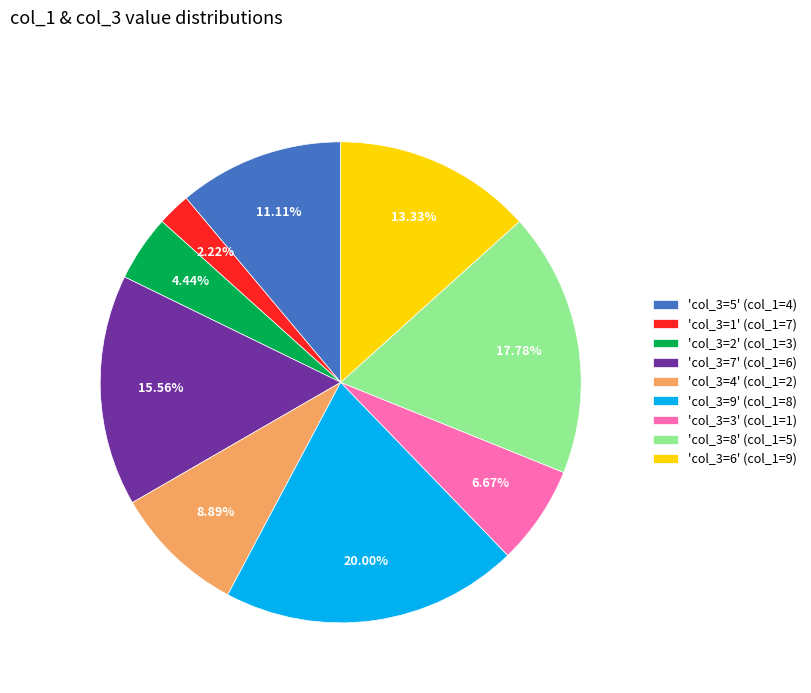

To the nearest percent, what is the average slice percentage?

11%